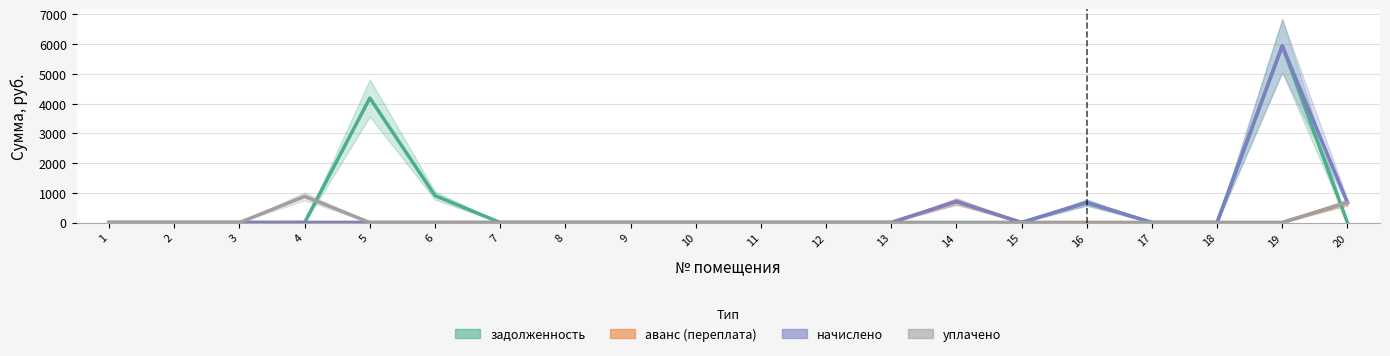

Which category has the lowest value in the уплачено series?

1